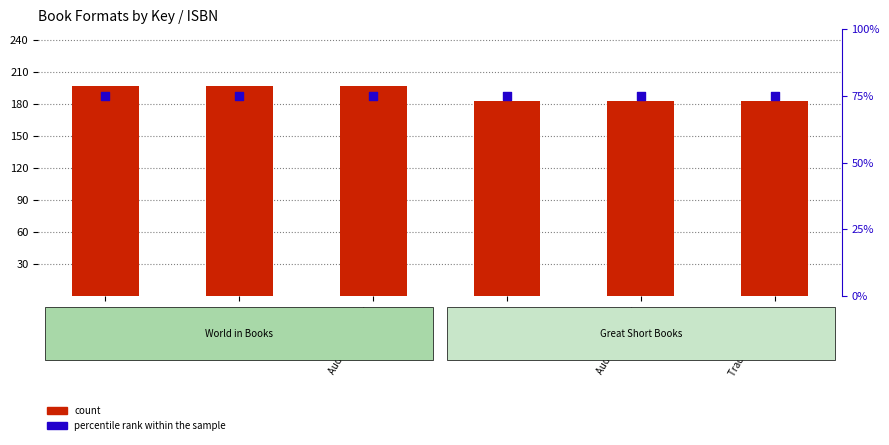

What is the total value across all series at eBook?

272.0